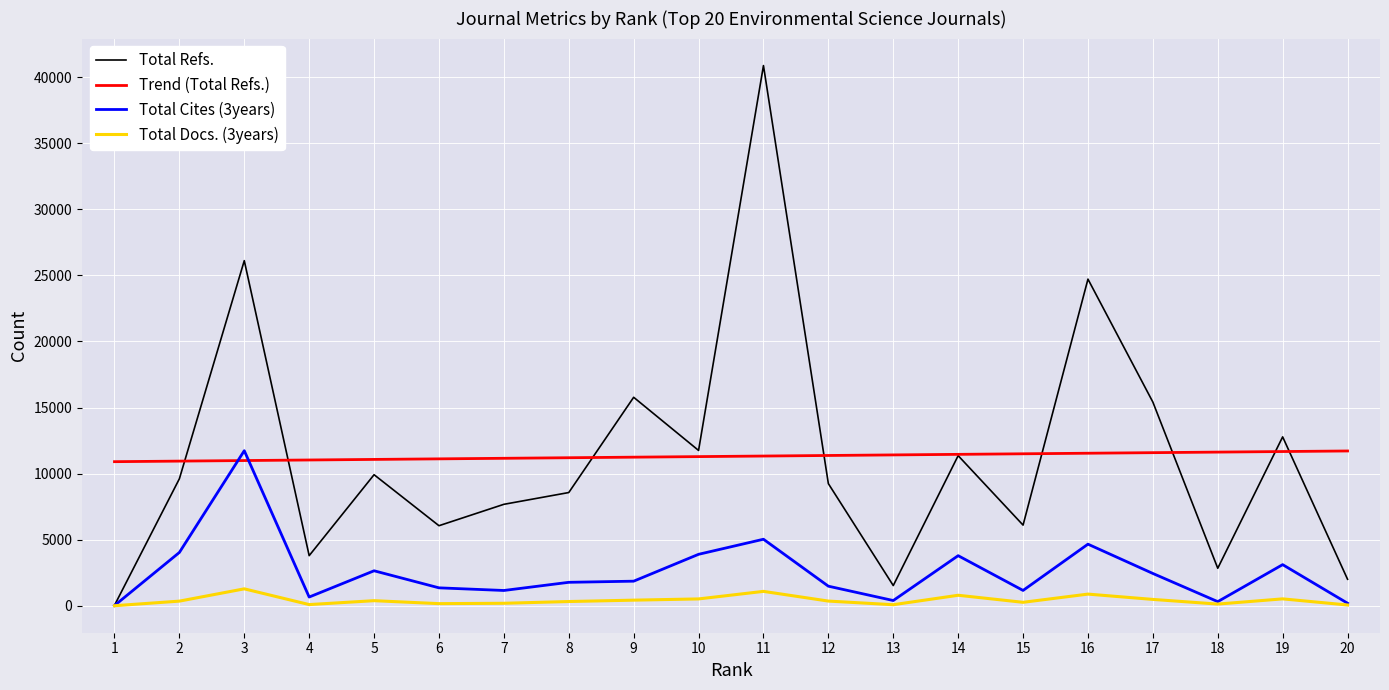

What is the maximum value shown in the chart?

40878.0